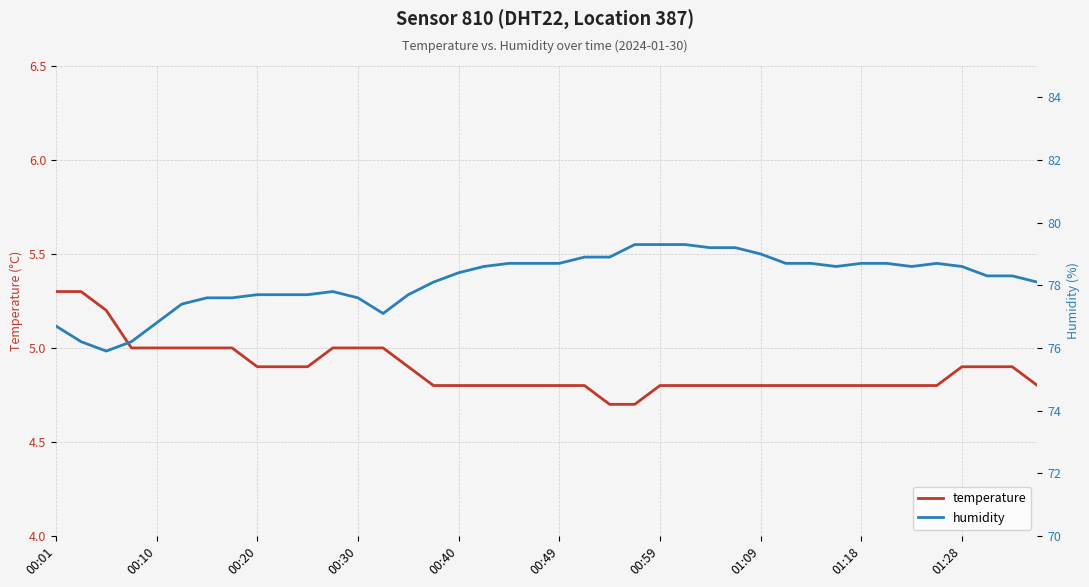

What is the value of the temperature point at the 9th from the left?

4.9